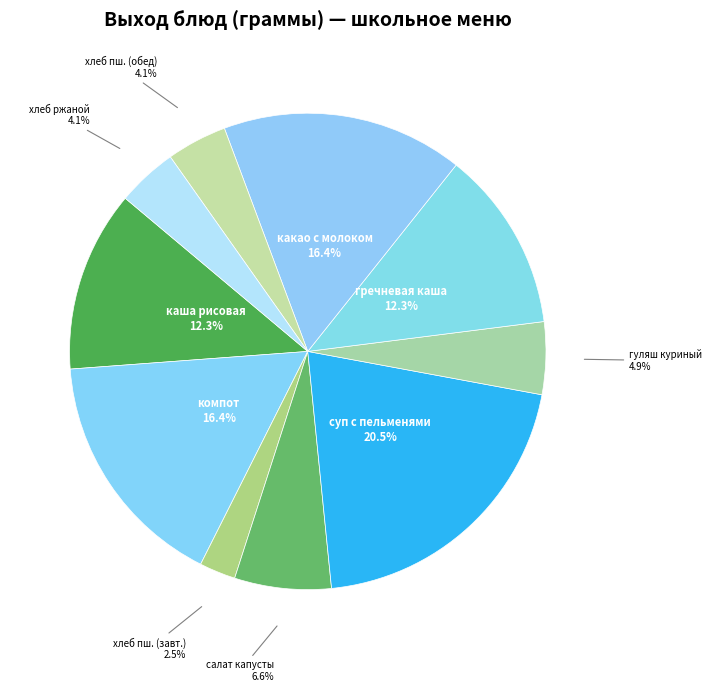

What percentage is the гречневая каша slice, to the nearest percent?

12%